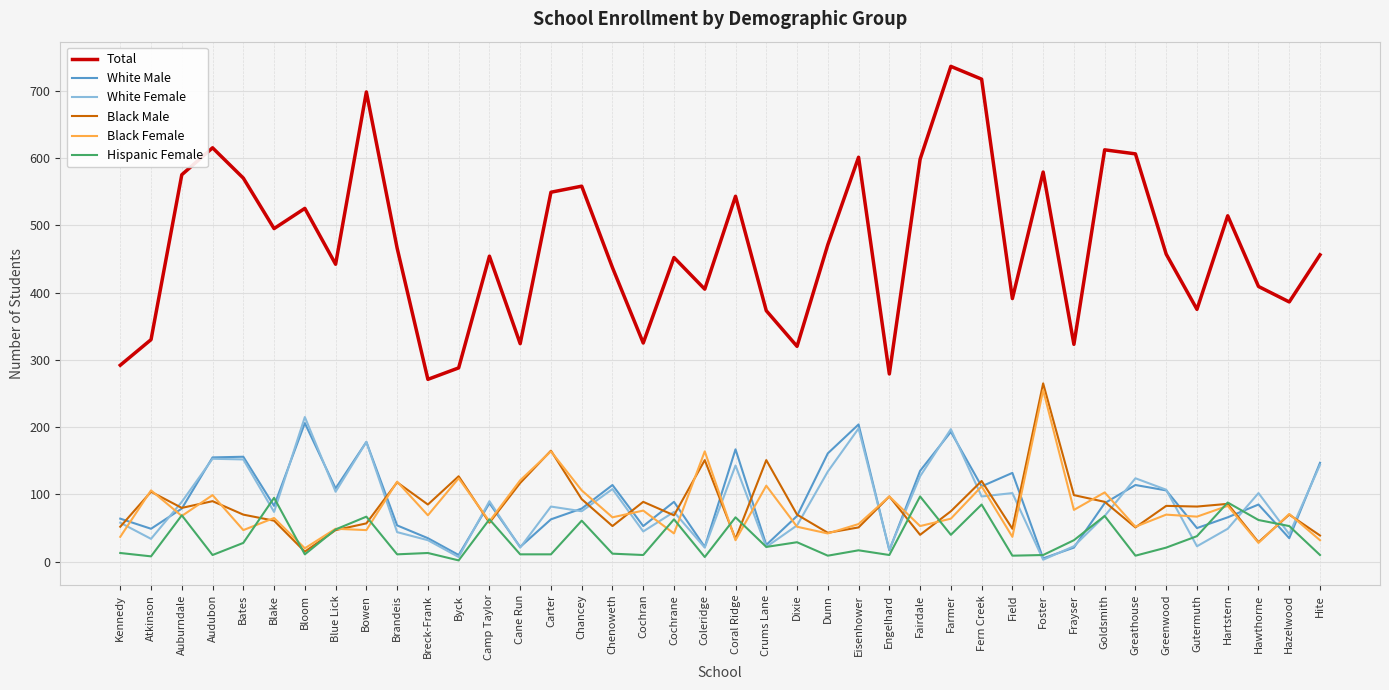

Which series has the largest range (max minus min)?

Total